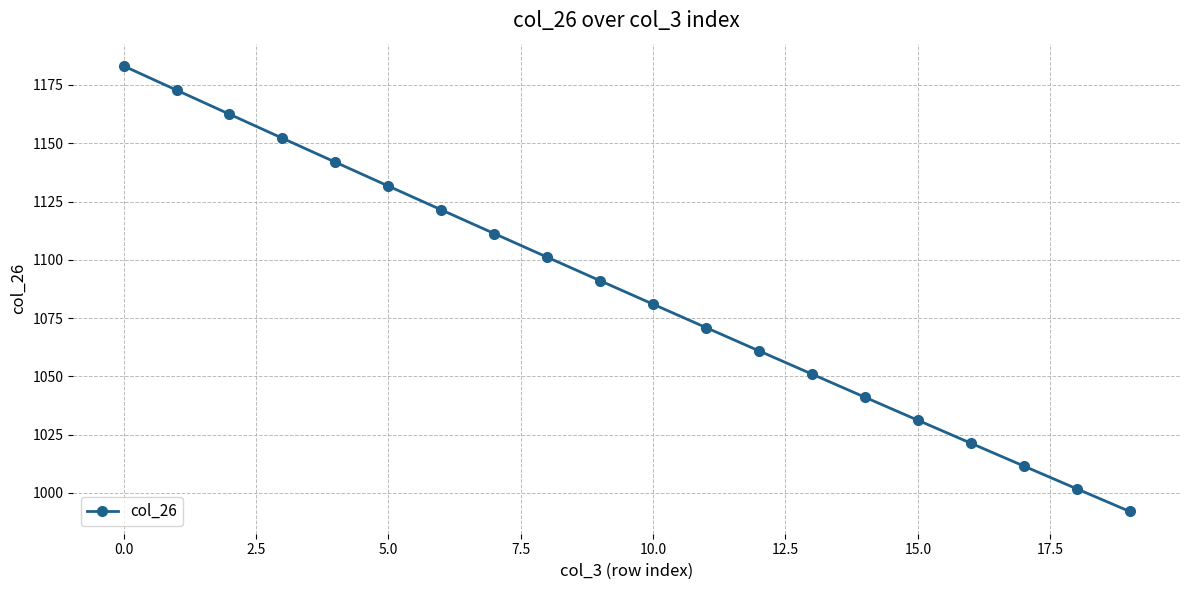

What is the greatest value displayed?

1183.2